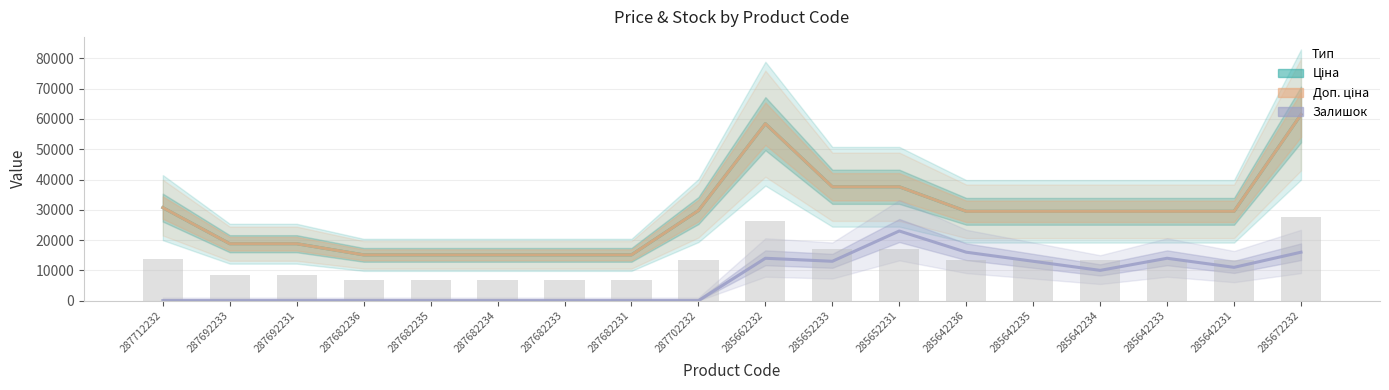

What is the value of the Доп. ціна bar at the 15th from the left?

29491.5